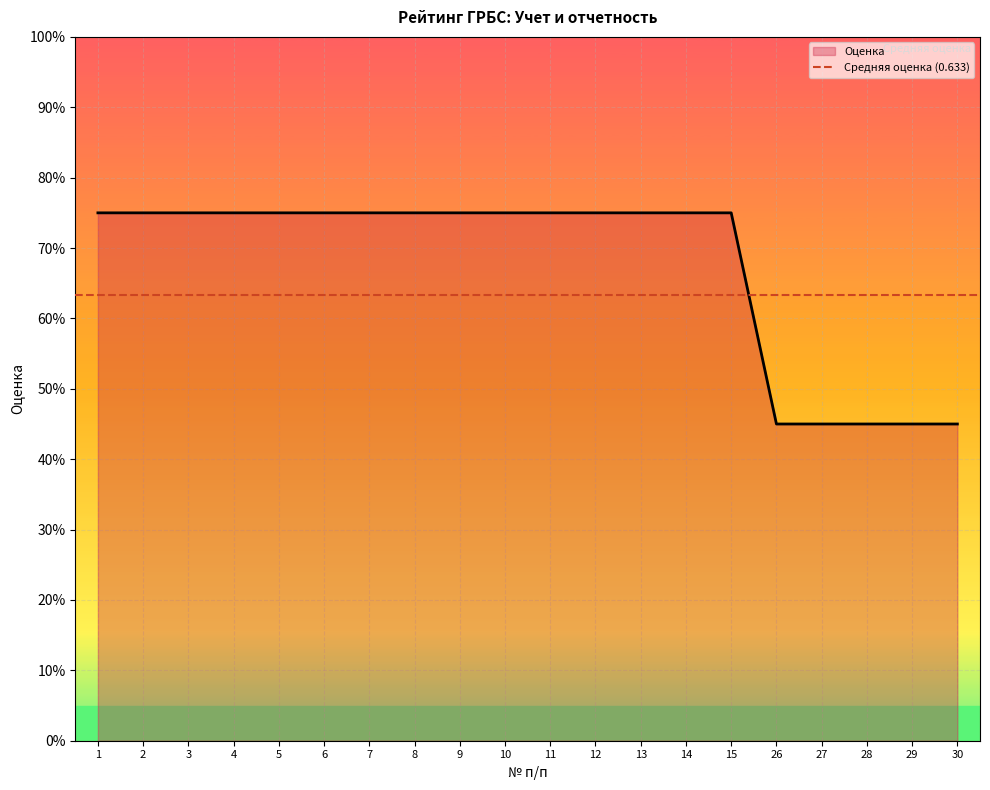

Which label corresponds to the largest value in the chart?

1